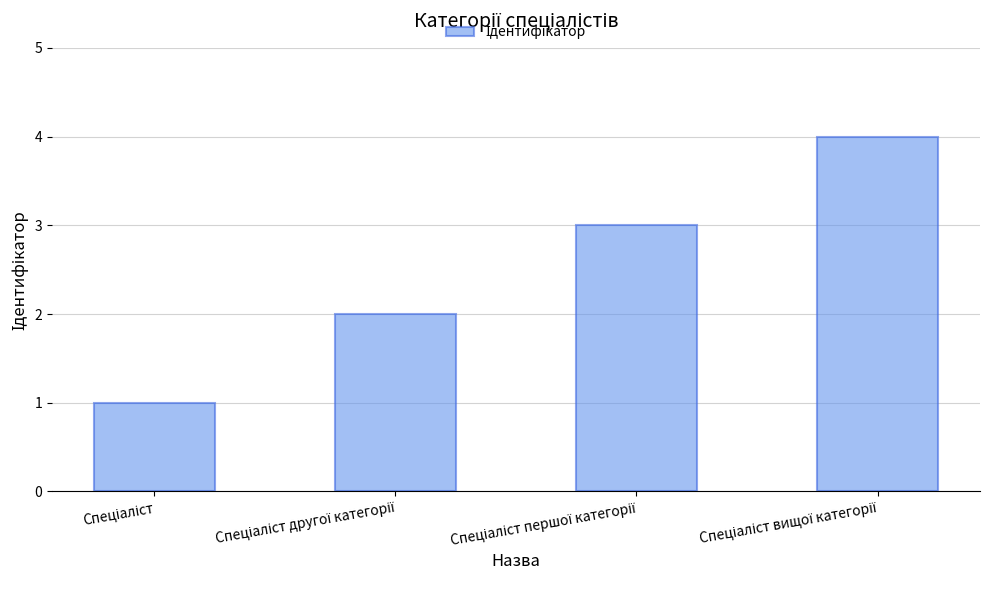

What is the sum of all values?

10